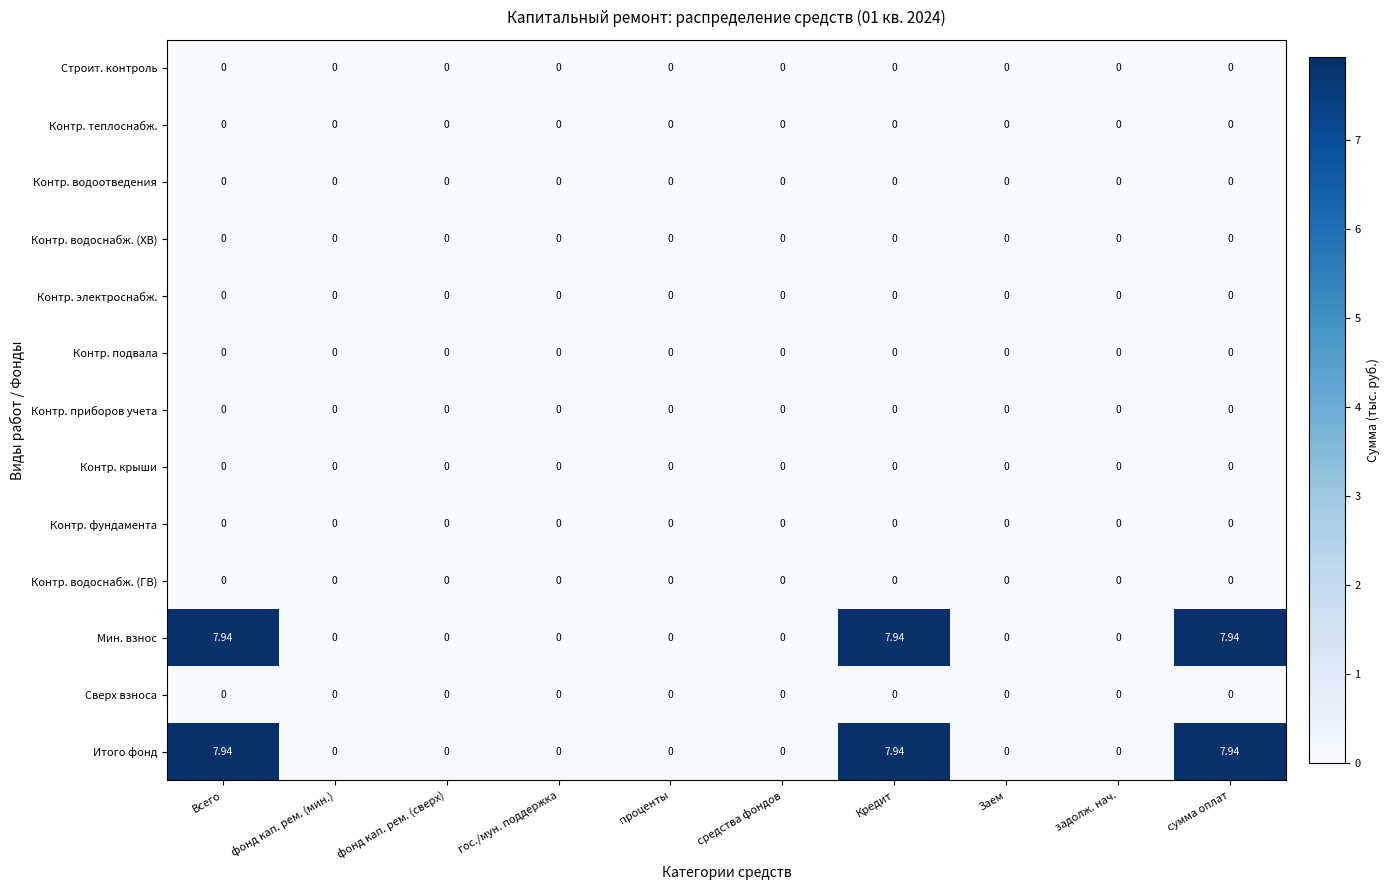

Is the value of Контр. водоснабж. (ГВ) at Заем greater than the value of Итого фонд at сумма оплат?

No